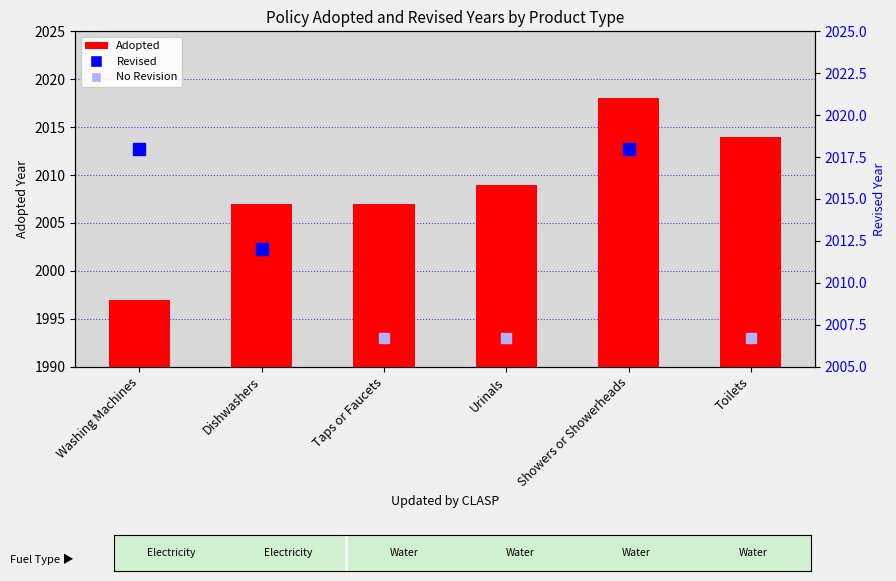

What is the difference between the values at Toilets and Washing Machines?

17